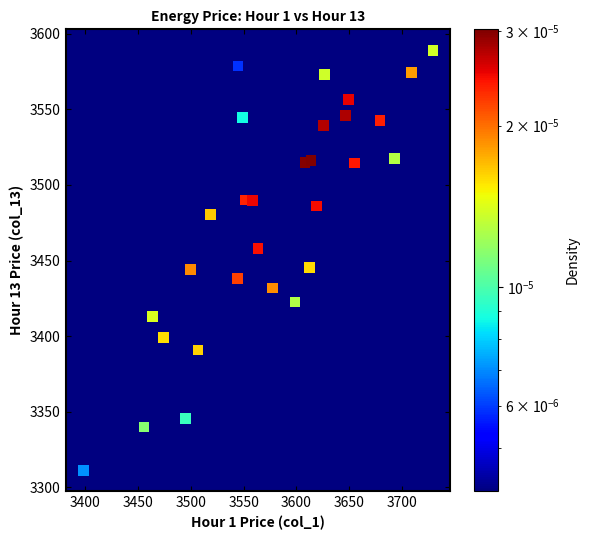

What is the range of Y values (max minus min)?

277.7